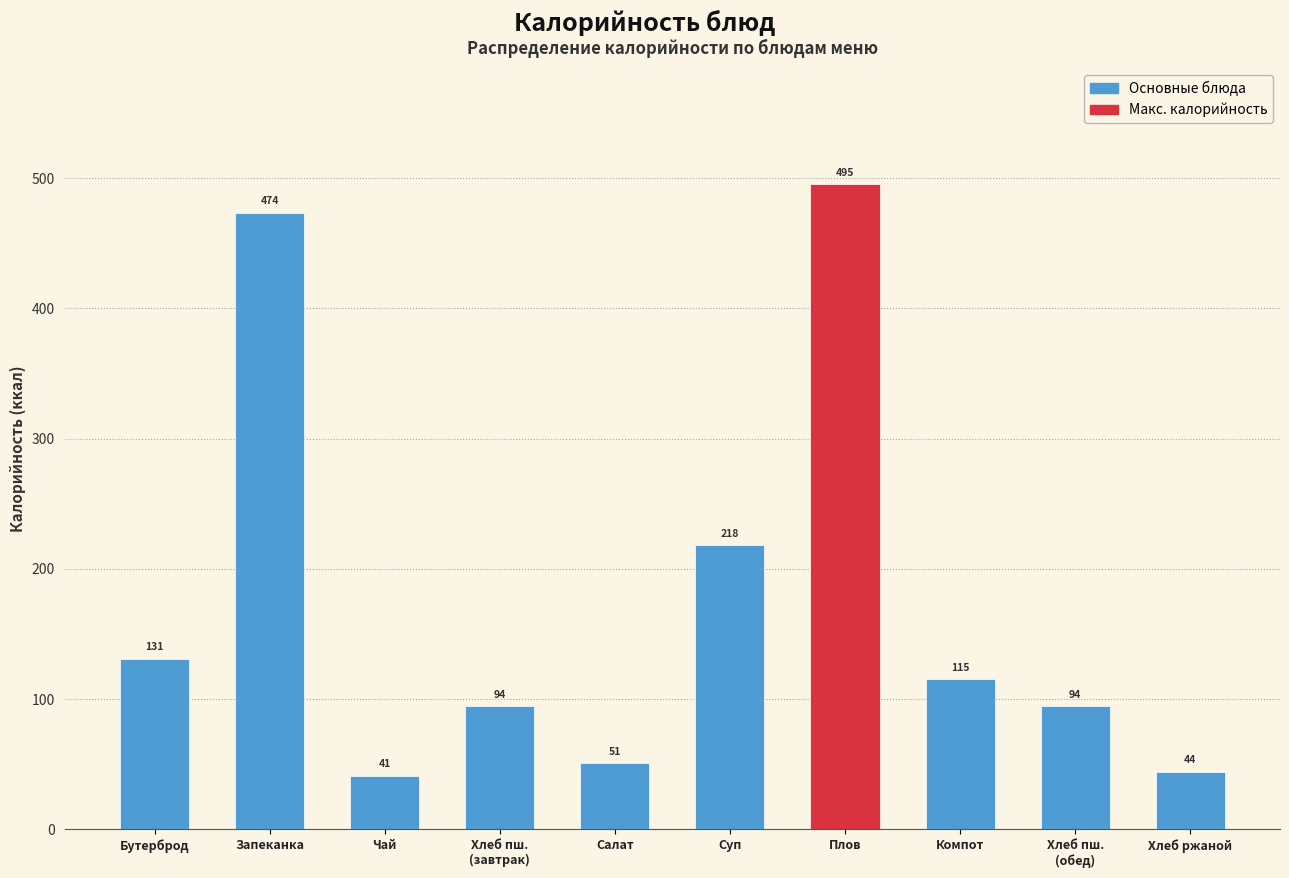

Between Бутерброд and Салат, which is larger?

Бутерброд